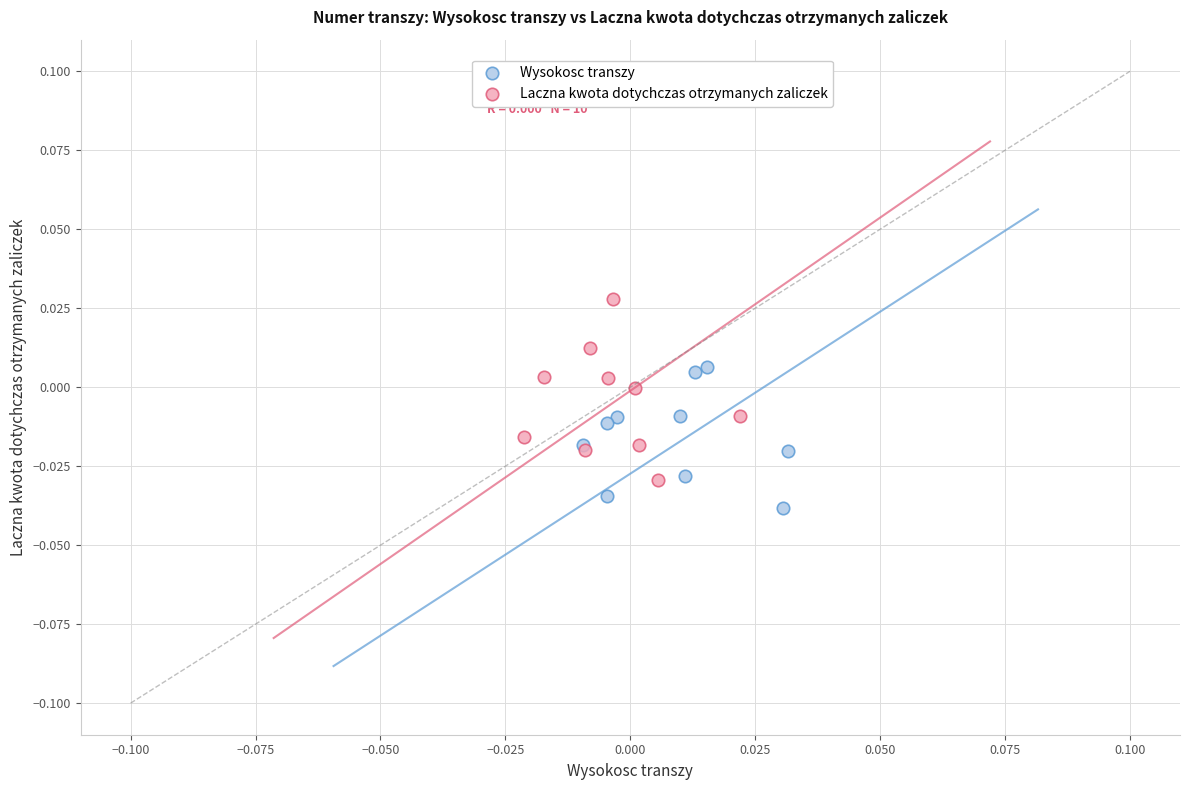

Which series contains the highest Y value?

Laczna kwota dotychczas otrzymanych zaliczek